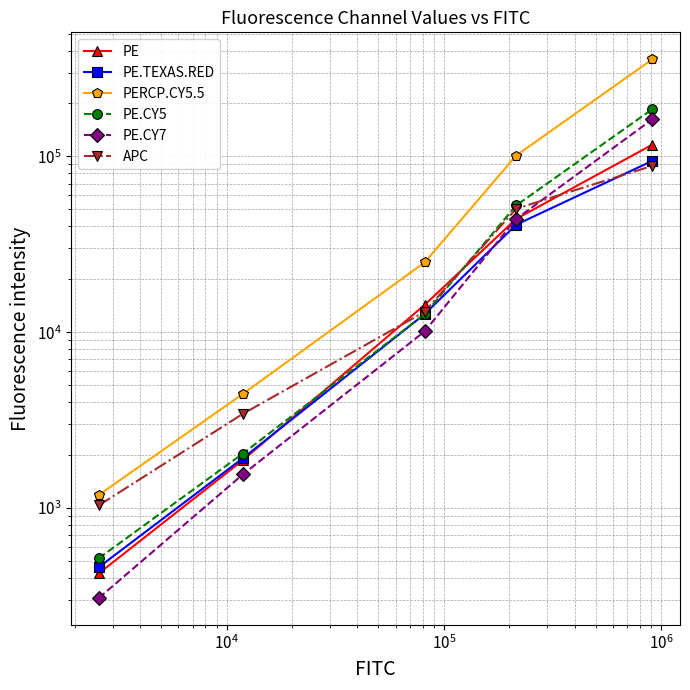

What value does the PE series have at $\mathdefault{10^{6}}$?

116594